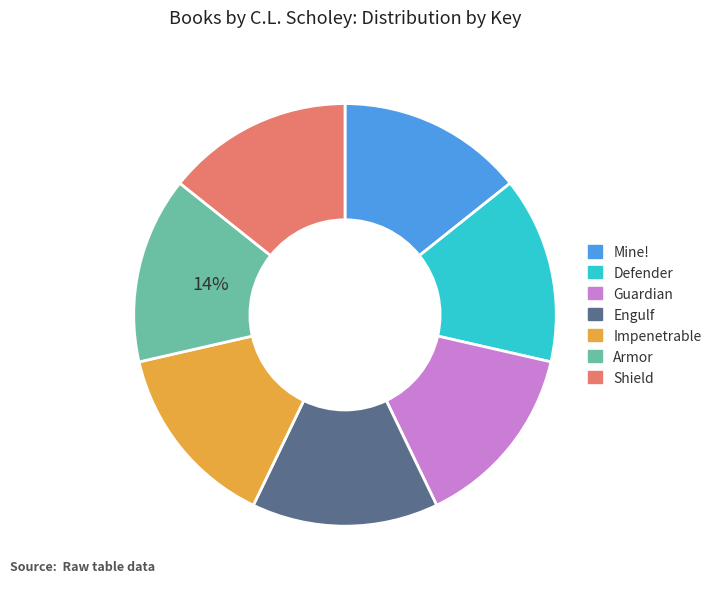

Count the number of slices in the pie.

7